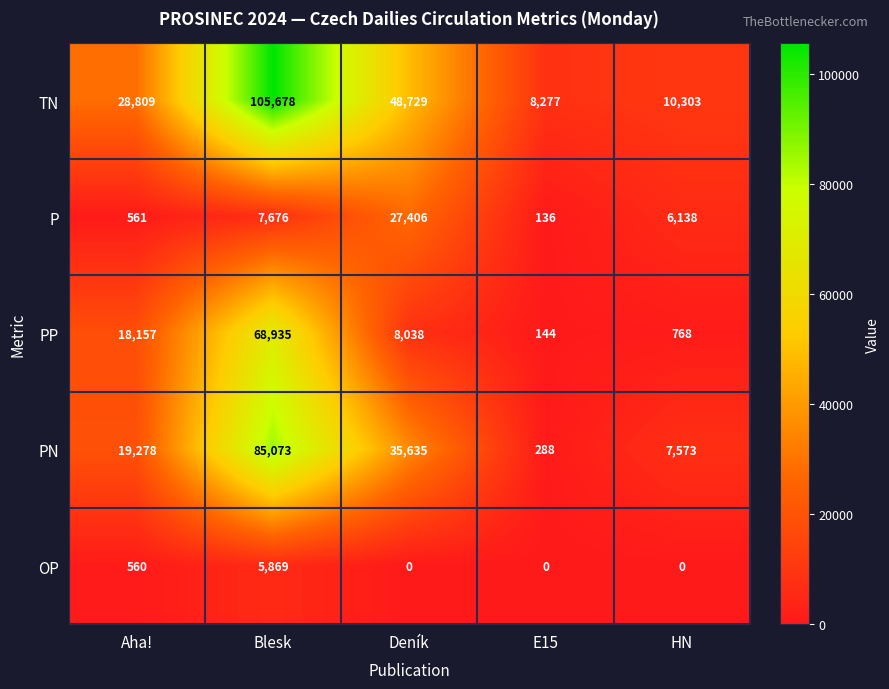

At HN, list the series in order from largest to smallest.

TN, PN, P, PP, OP